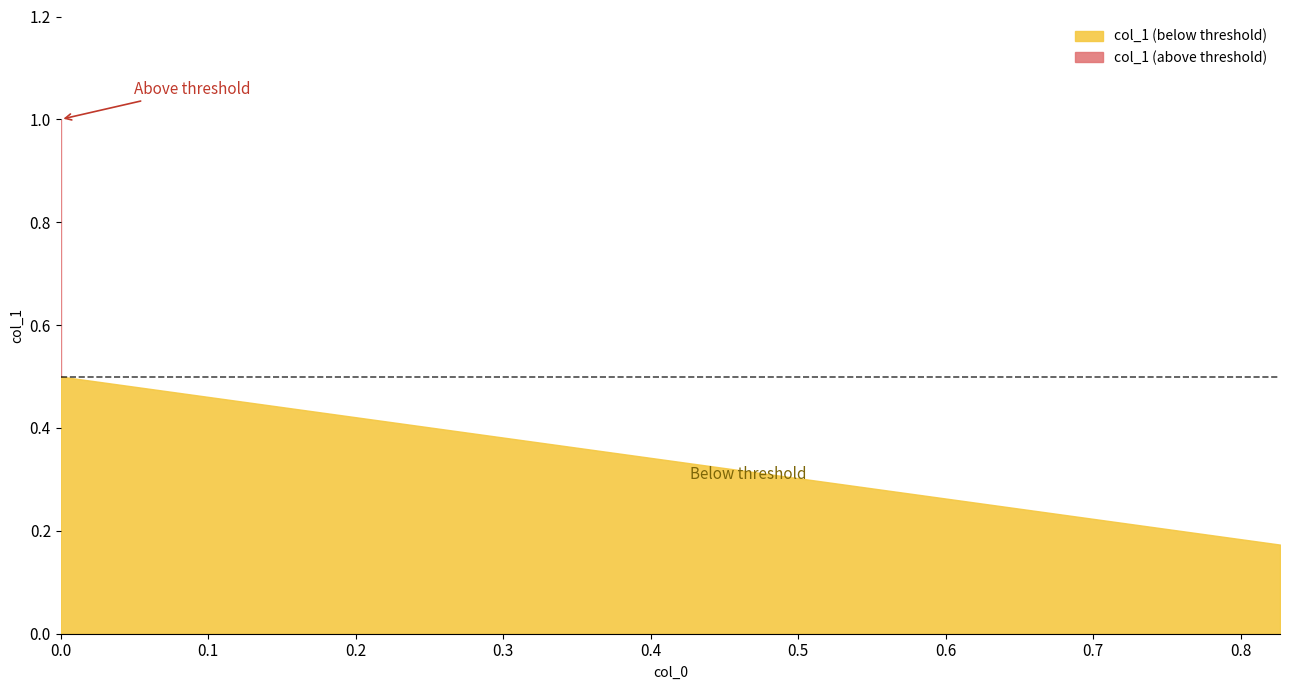

Rank the categories by value from lowest to highest.

0.826698, 0